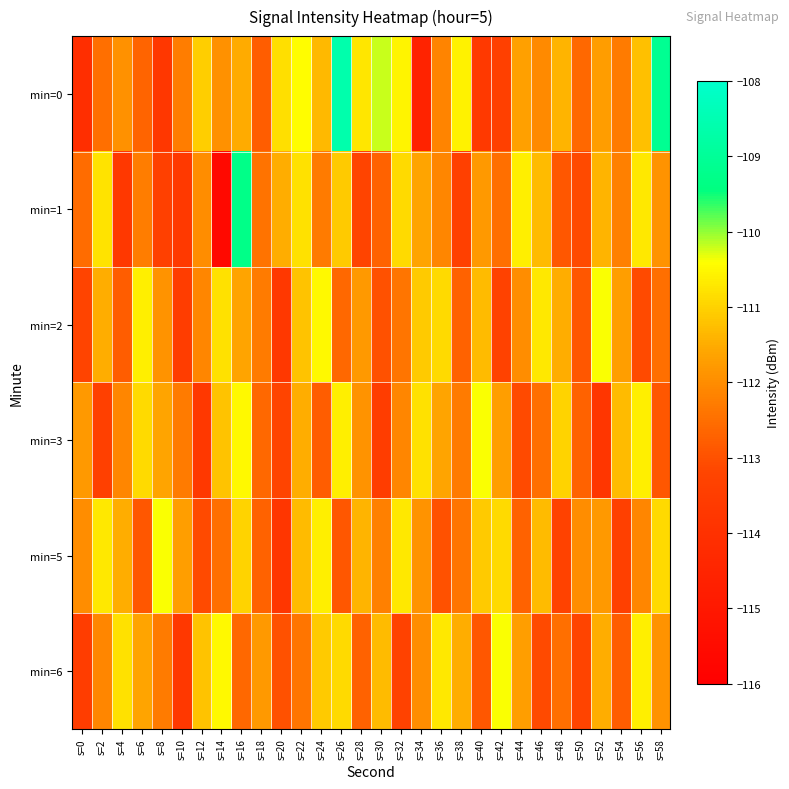

Which label corresponds to the smallest value in the chart?

s=14